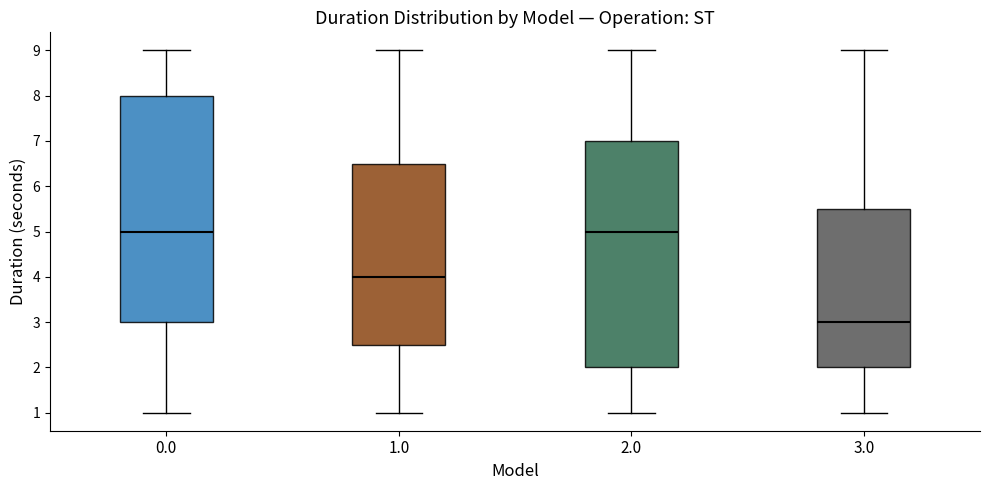

Where does the upper whisker of the box at x = 1.0 end on the y-axis? The values are not printed on the chart, so give them approximately, as read against the axis.

9.0